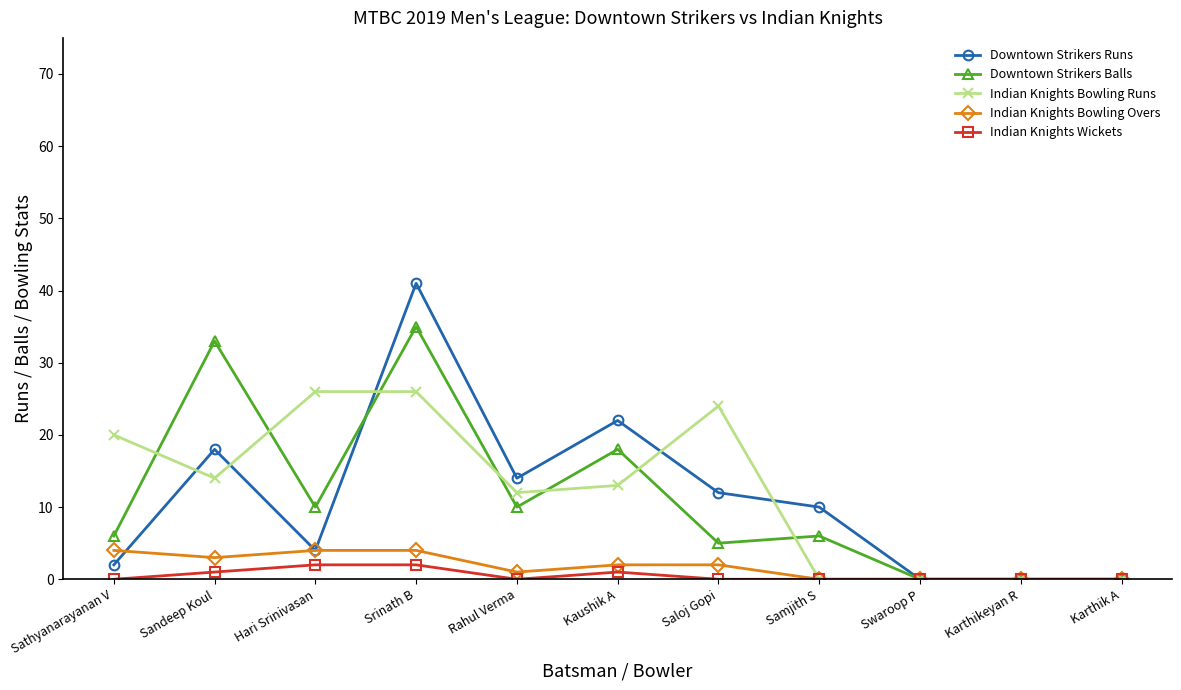

Reading right to left, what are all the values shown in this chart?

Downtown Strikers Runs: Karthik A=0	Karthikeyan R=0	Swaroop P=0	Samjith S=10	Saloj Gopi=12	Kaushik A=22	Rahul Verma=14	Srinath B=41	Hari Srinivasan=4	Sandeep Koul=18	Sathyanarayanan V=2
Downtown Strikers Balls: Karthik A=0	Karthikeyan R=0	Swaroop P=0	Samjith S=6	Saloj Gopi=5	Kaushik A=18	Rahul Verma=10	Srinath B=35	Hari Srinivasan=10	Sandeep Koul=33	Sathyanarayanan V=6
Indian Knights Bowling Runs: Karthik A=0	Karthikeyan R=0	Swaroop P=0	Samjith S=0	Saloj Gopi=24	Kaushik A=13	Rahul Verma=12	Srinath B=26	Hari Srinivasan=26	Sandeep Koul=14	Sathyanarayanan V=20
Indian Knights Bowling Overs: Karthik A=0	Karthikeyan R=0	Swaroop P=0	Samjith S=0	Saloj Gopi=2	Kaushik A=2	Rahul Verma=1	Srinath B=4	Hari Srinivasan=4	Sandeep Koul=3	Sathyanarayanan V=4
Indian Knights Wickets: Karthik A=0	Karthikeyan R=0	Swaroop P=0	Samjith S=0	Saloj Gopi=0	Kaushik A=1	Rahul Verma=0	Srinath B=2	Hari Srinivasan=2	Sandeep Koul=1	Sathyanarayanan V=0